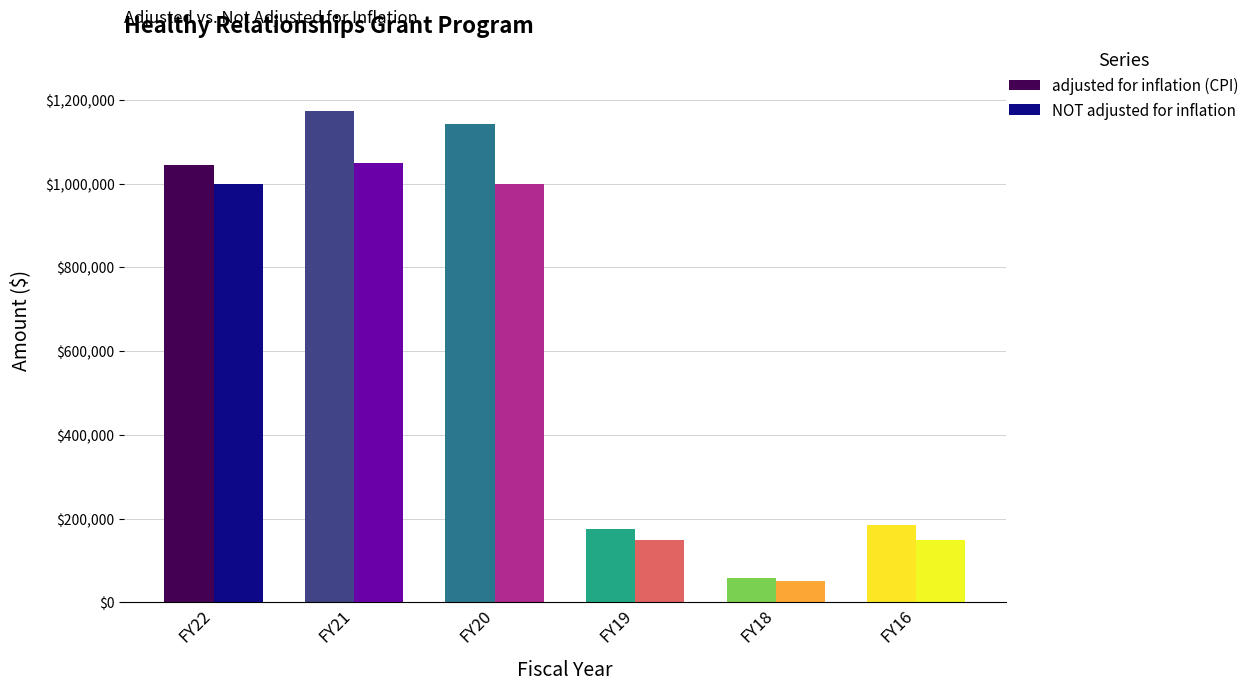

What is the sum of the NOT adjusted for inflation values at FY16 and FY22?

1150000